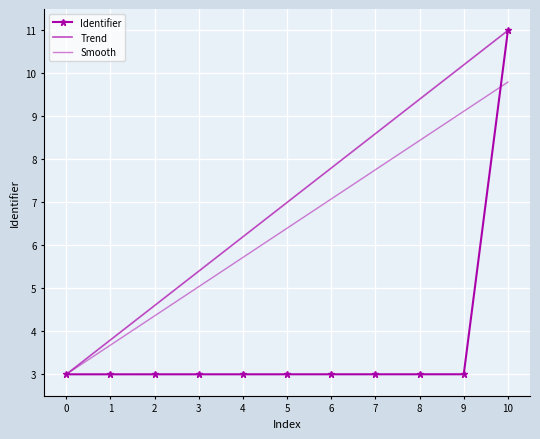

What is the sum of all Trend values?

77.0